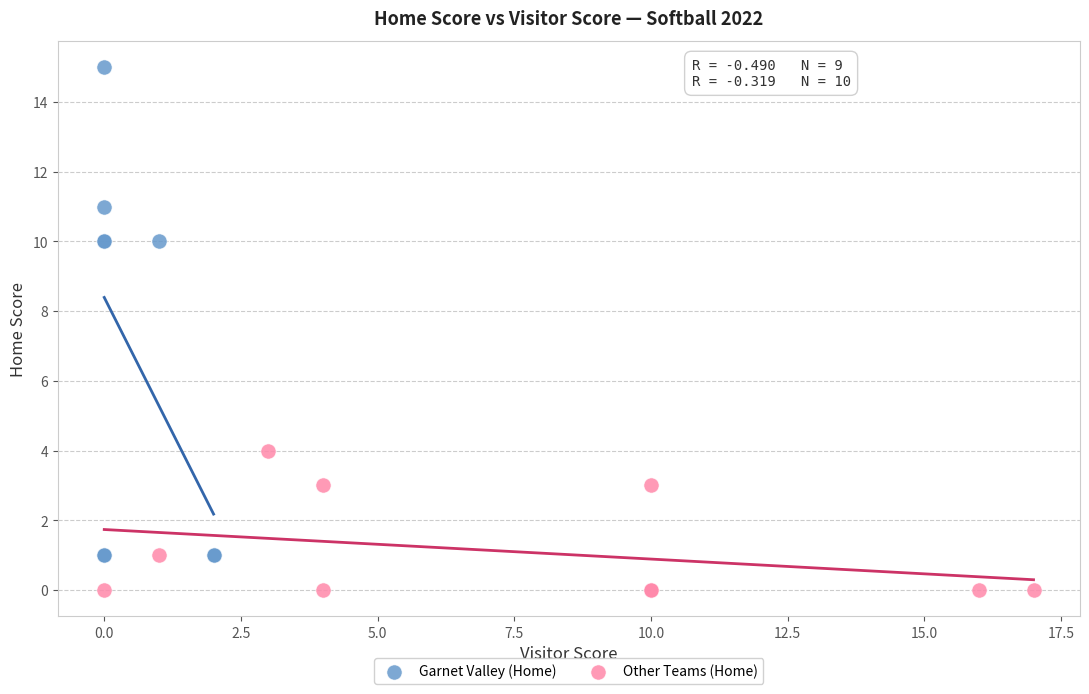

What are all the series names shown in the legend?

Garnet Valley (Home), Other Teams (Home)